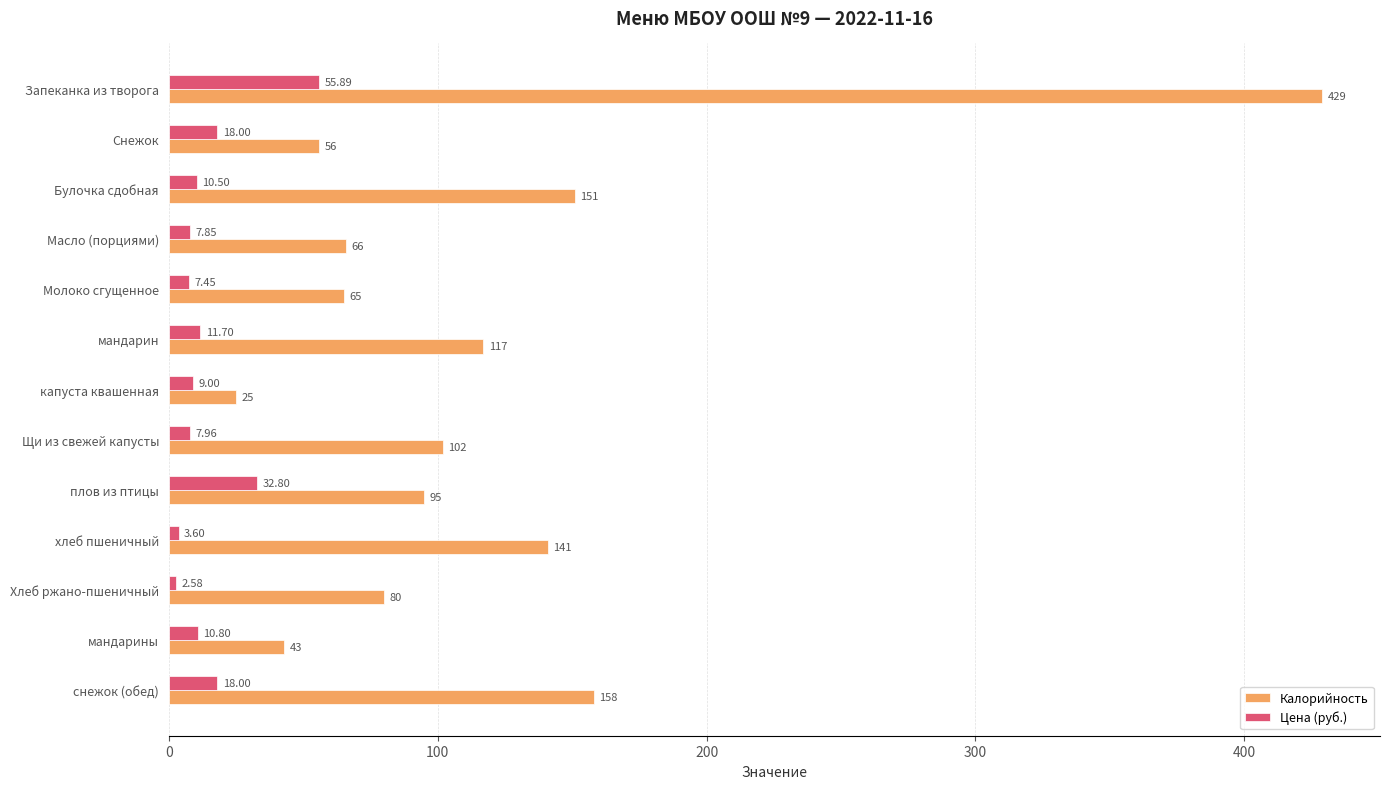

At Хлеб ржано-пшеничный, list the series in order from smallest to largest.

Цена (руб.), Калорийность